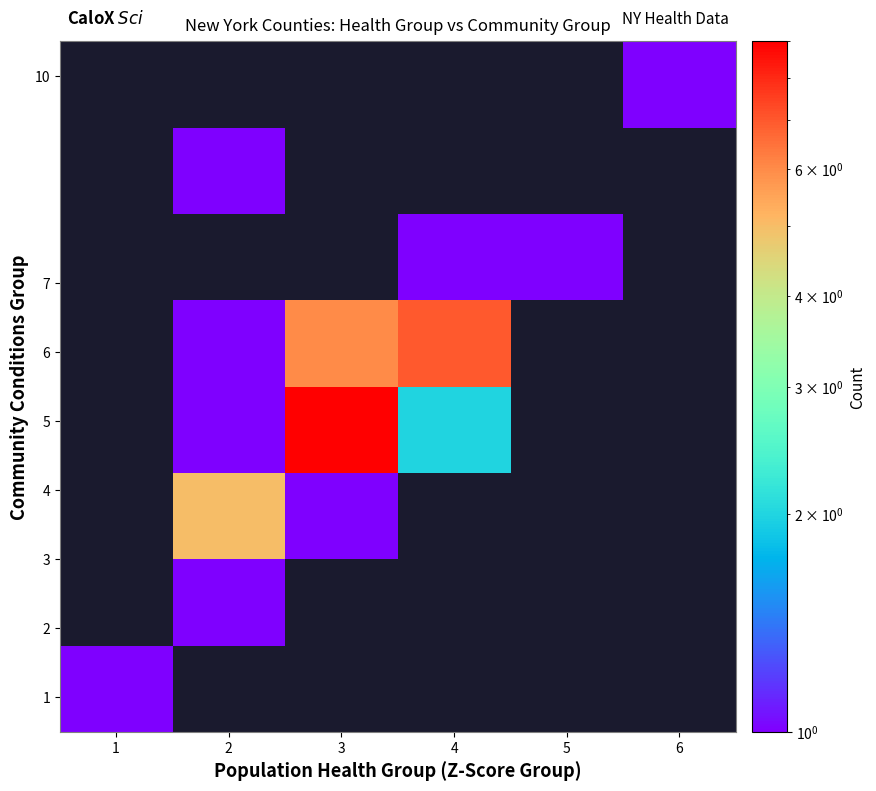

What is the greatest value displayed?

9.0